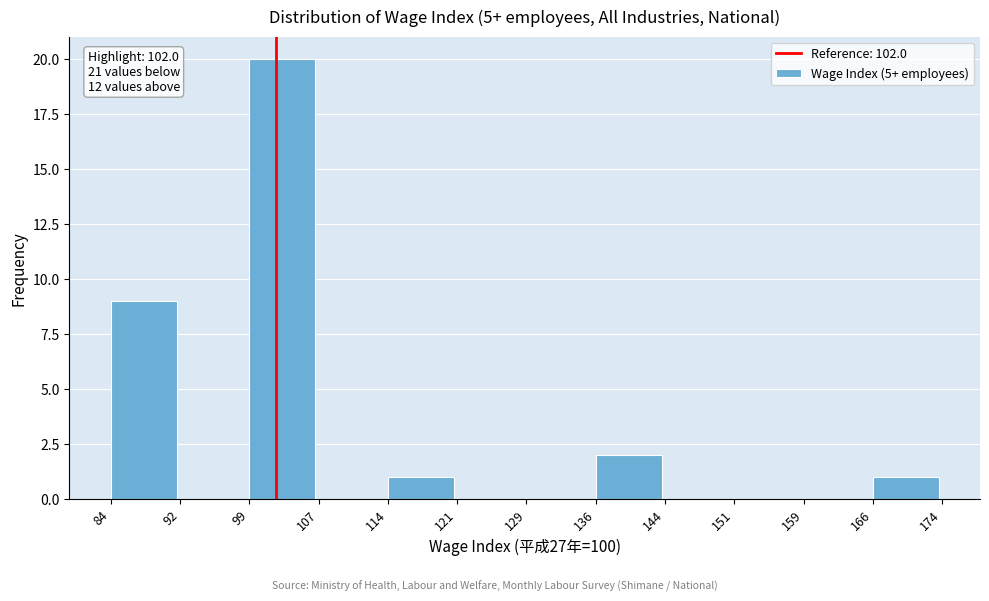

Which range on the x-axis has the tallest bar?

99 to 107